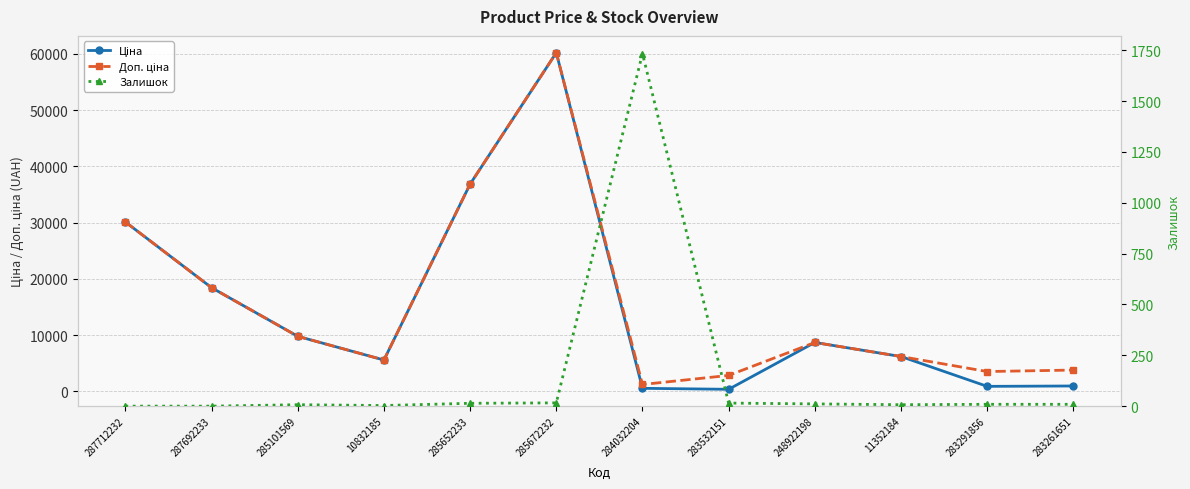

Reading left to right, list all the values displayed in this chart.

Ціна: 30102.8	18420.9	9775.5	5560.3	36841.8	60205.6	528.2	352.6	8679.5	6182.6	878.0	944.2
Доп. ціна: 30102.8	18420.9	9775.5	5560.3	36841.8	60205.6	1210.7	2821.2	8679.5	6182.6	3511.9	3777.0
Залишок: 0.0	0.0	7.0	3.0	14.0	16.0	1734.0	15.0	11.0	7.0	9.0	9.0